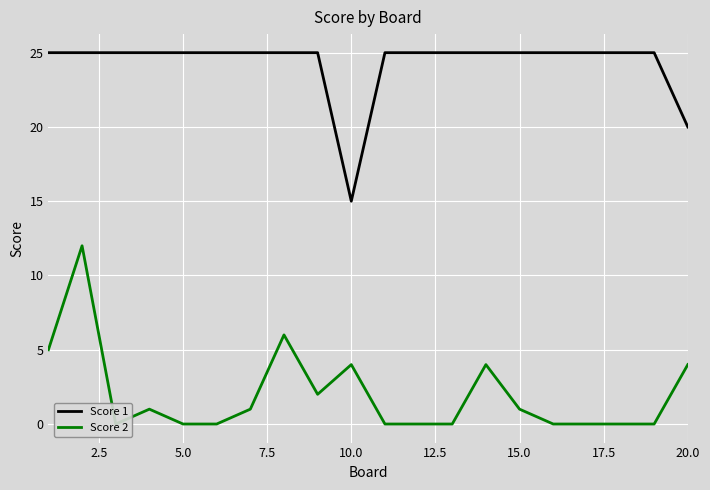

Rank the series by their maximum value, from highest to lowest.

Score 1, Score 2